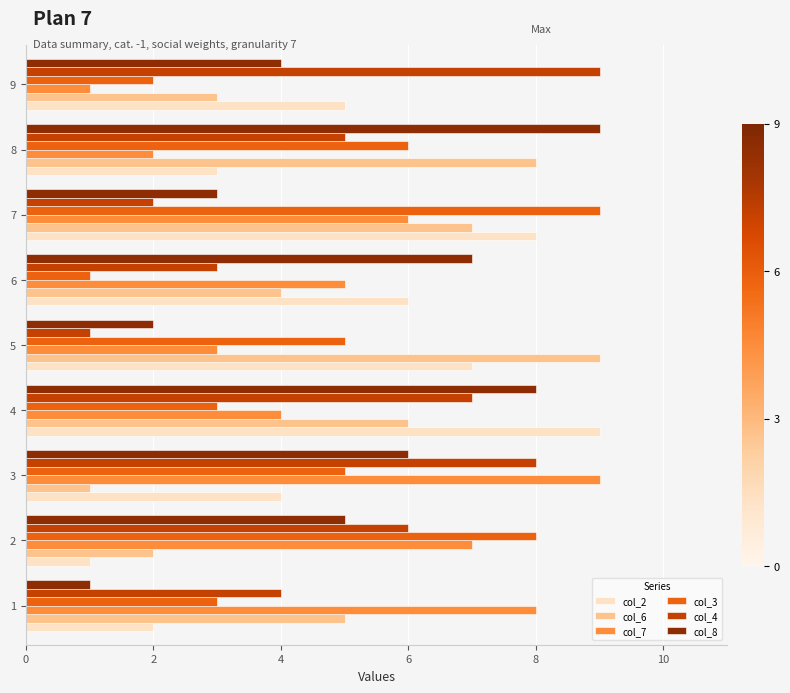

Rank the categories by col_4 value from lowest to highest.

5, 7, 6, 1, 8, 2, 4, 3, 9